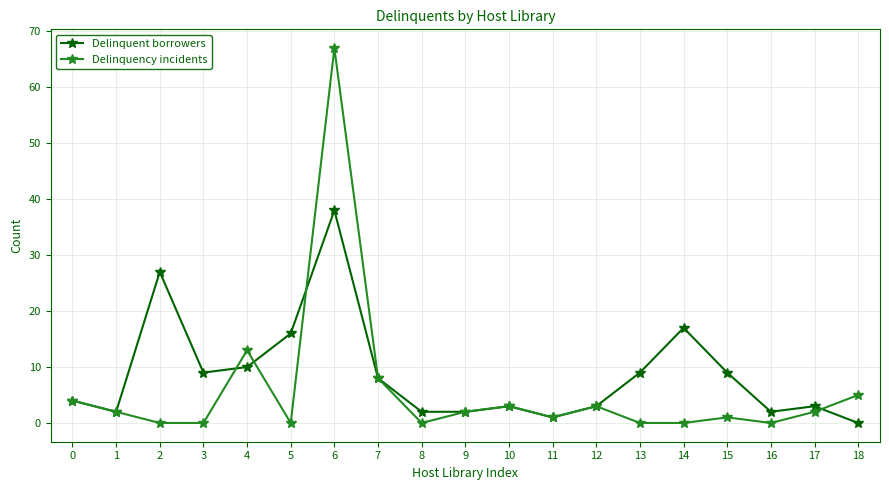

At which label does Delinquency incidents reach its peak?

6